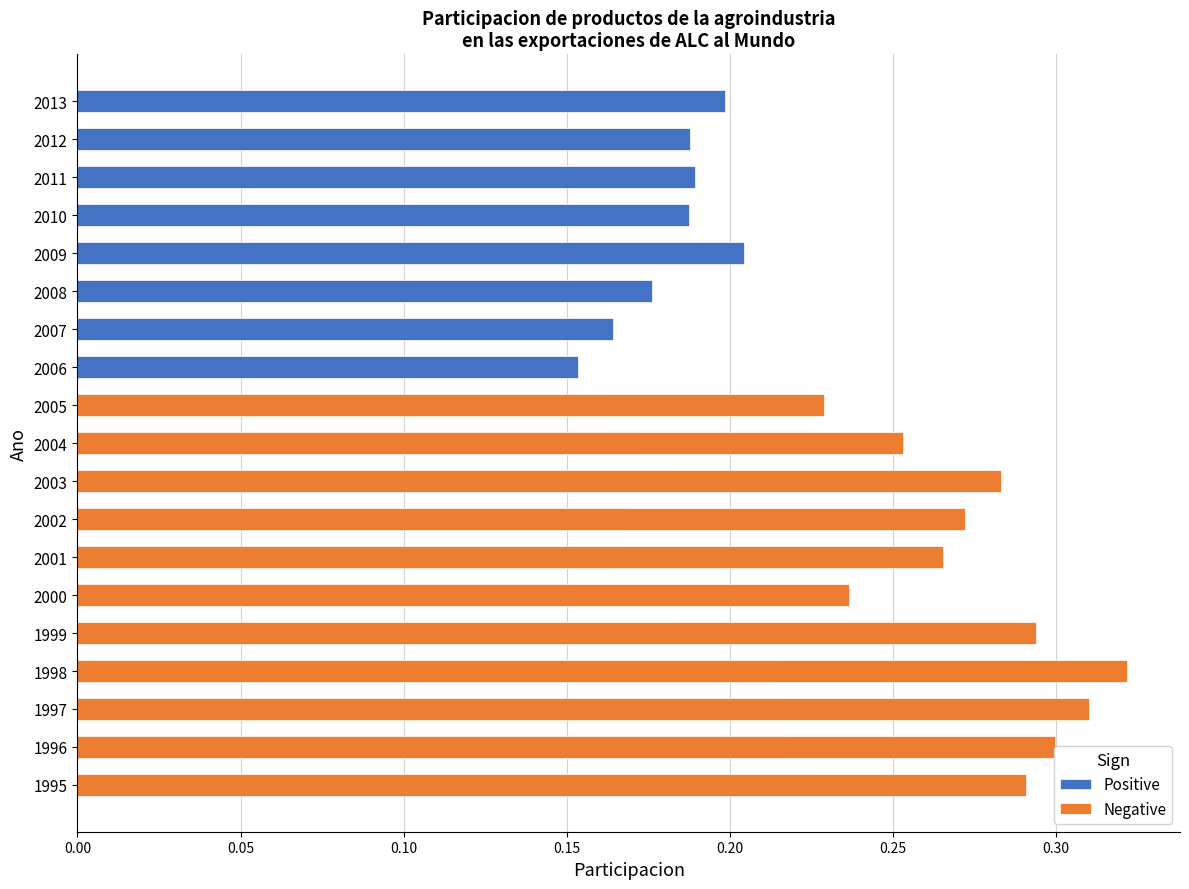

Count the values in the range 0 to 1.

19